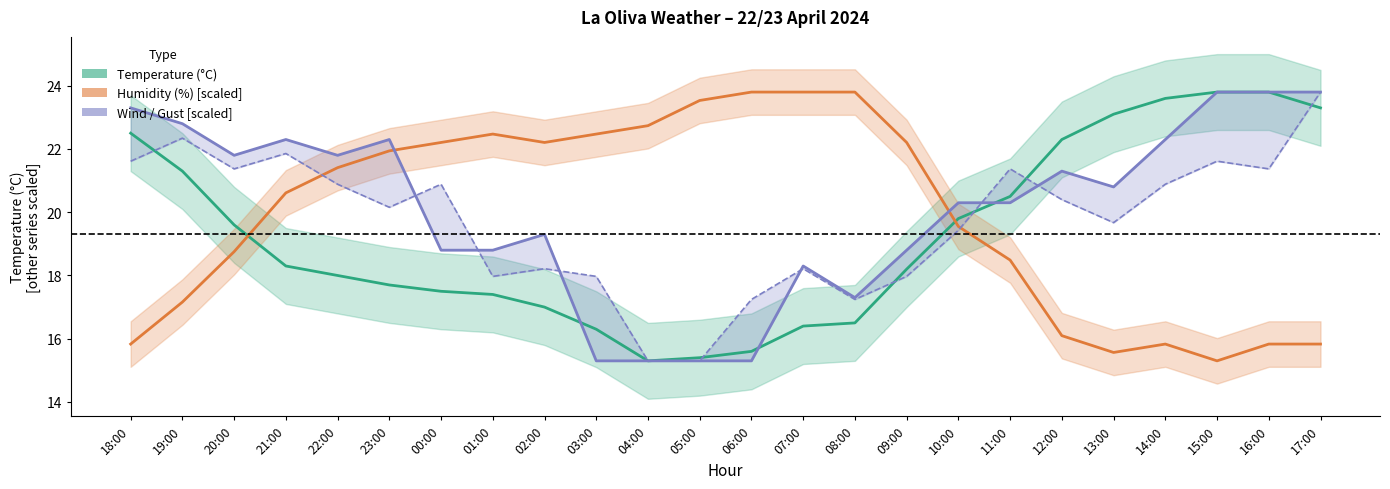

List the series in order of their peak value, highest first.

Temperature (°C), Humidity (%) [scaled], Wind speed (km/h) [scaled], Gust (km/h) [scaled]